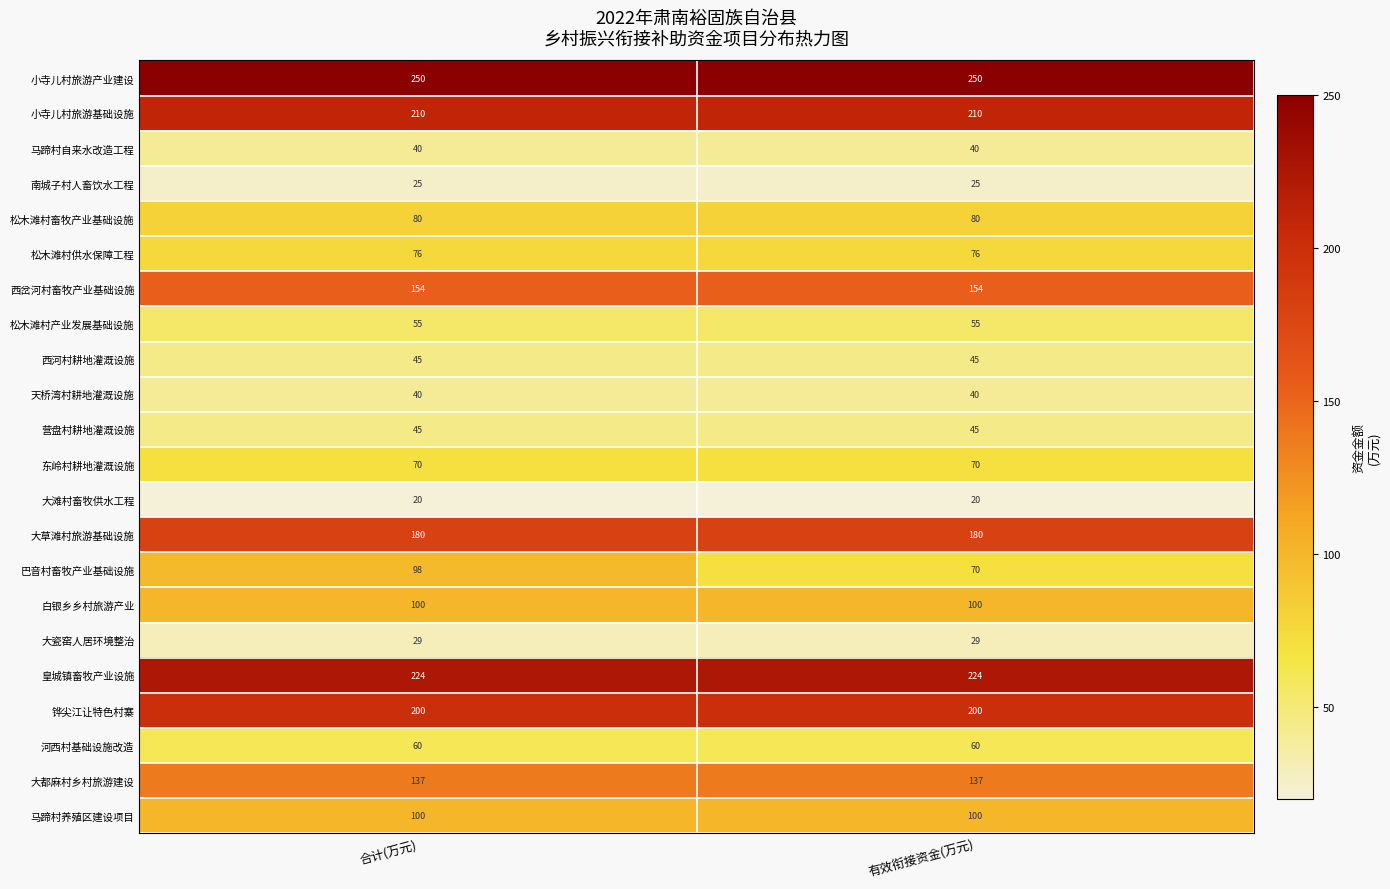

What value does the 松木滩村产业发展基础设施 series have at 有效衔接资金(万元)?

55